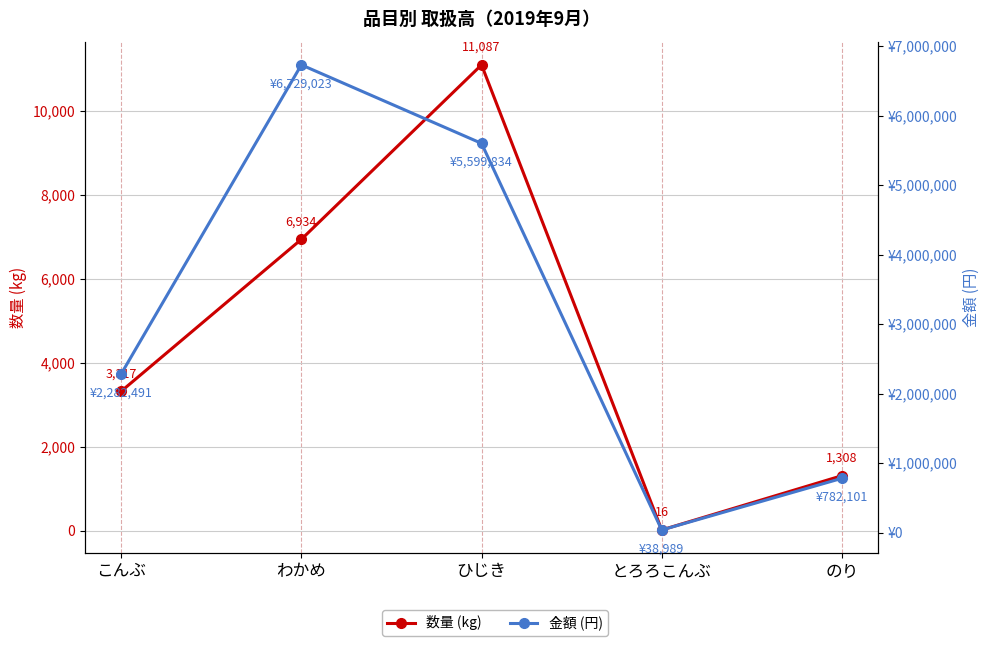

Where is the first local minimum for 金額 (円)?

とろろこんぶ